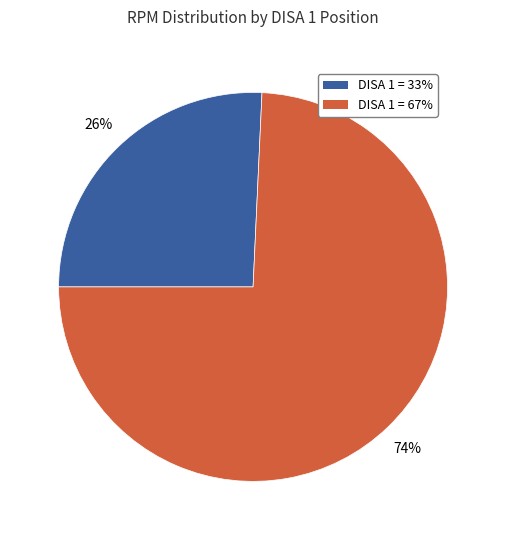

Is there any slice that represents more than half of the pie?

Yes